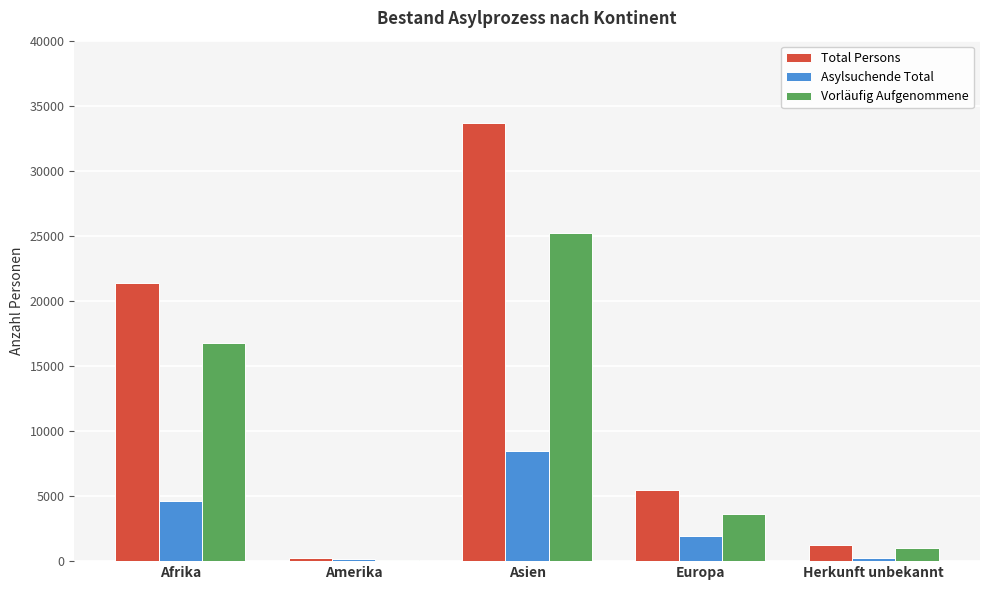

Are the bars grouped side by side (vs. stacked)?

Yes